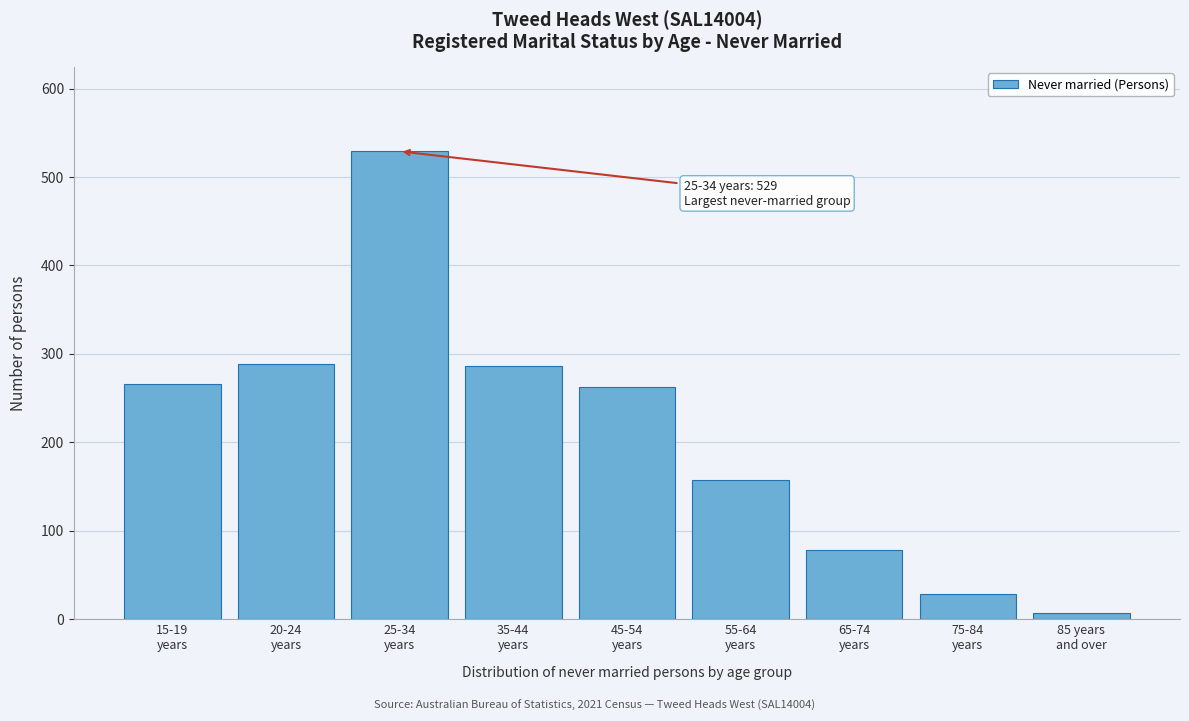

Reading left to right, transcribe all the data shown in this chart.

266	289	529	286	263	157	78	28	7